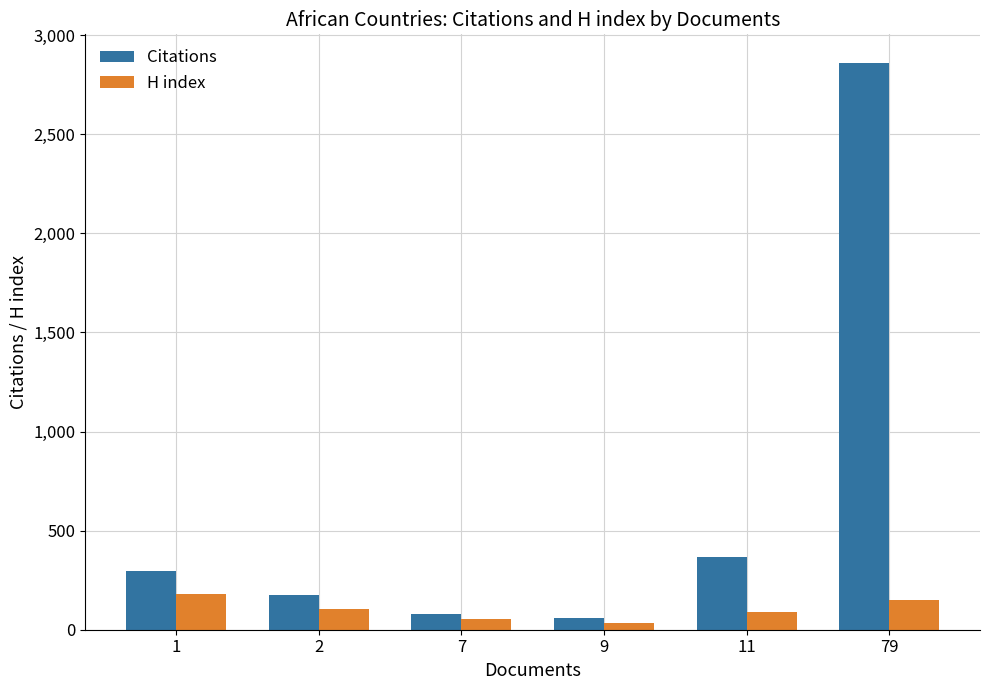

What is the difference between the maximum and second lowest values in the H index series?

129